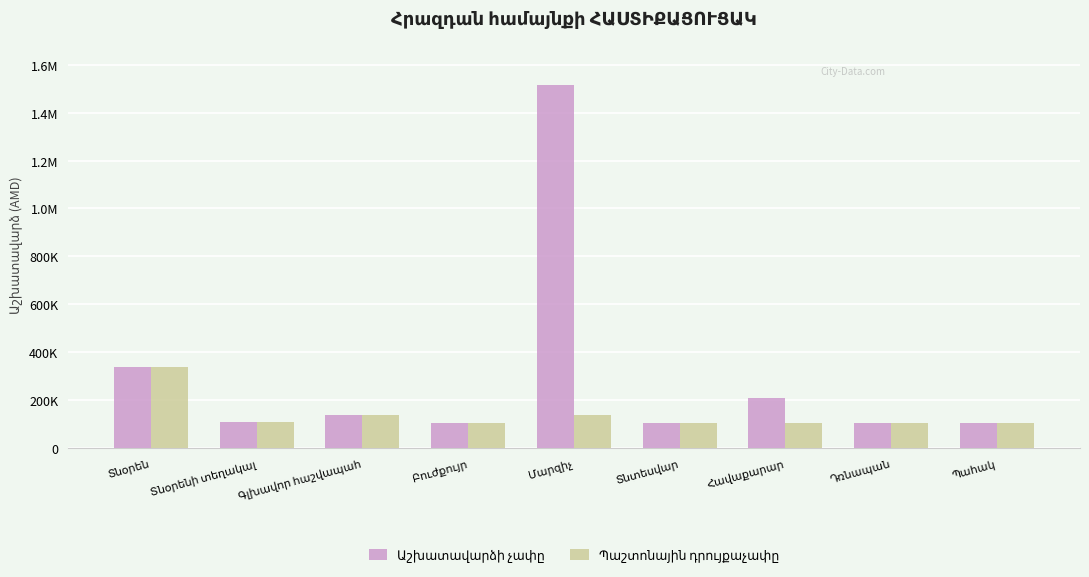

Does the chart contain any negative values?

No